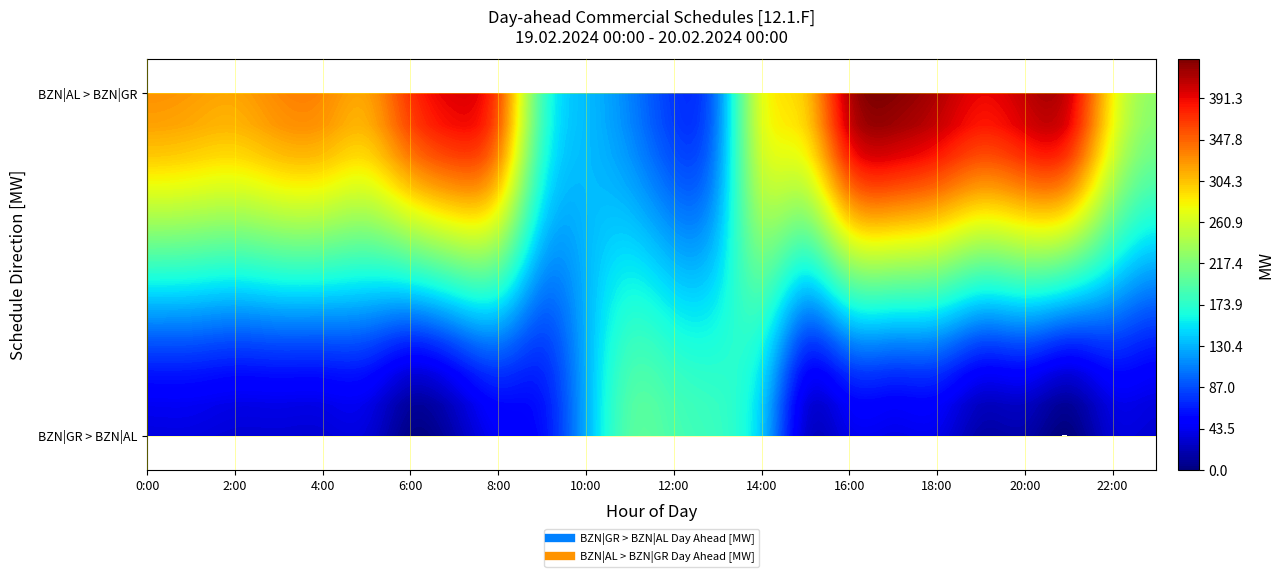

List the series in order of their peak value, highest first.

BZN|AL > BZN|GR Day Ahead [MW], BZN|GR > BZN|AL Day Ahead [MW]